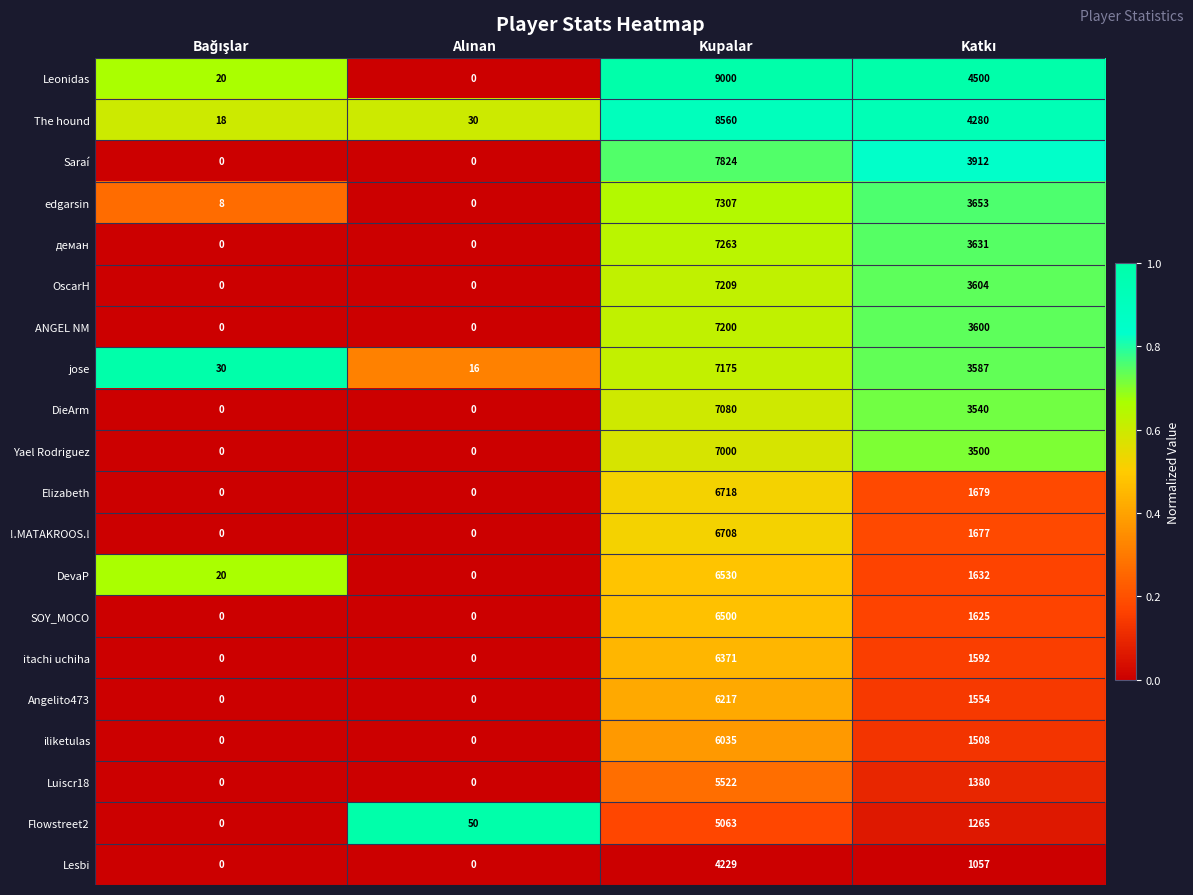

Rank the series at Kupalar from lowest to highest value.

Lesbi, Flowstreet2, Luiscr18, iliketulas, Angelito473, itachi uchiha, SOY_MOCO, DevaP, !.MATAKROOS.!, Elizabeth, Yael Rodriguez, DieArm, jose, ANGEL NM, OscarH, деман, edgarsin, Saraí, The hound, Leonidas